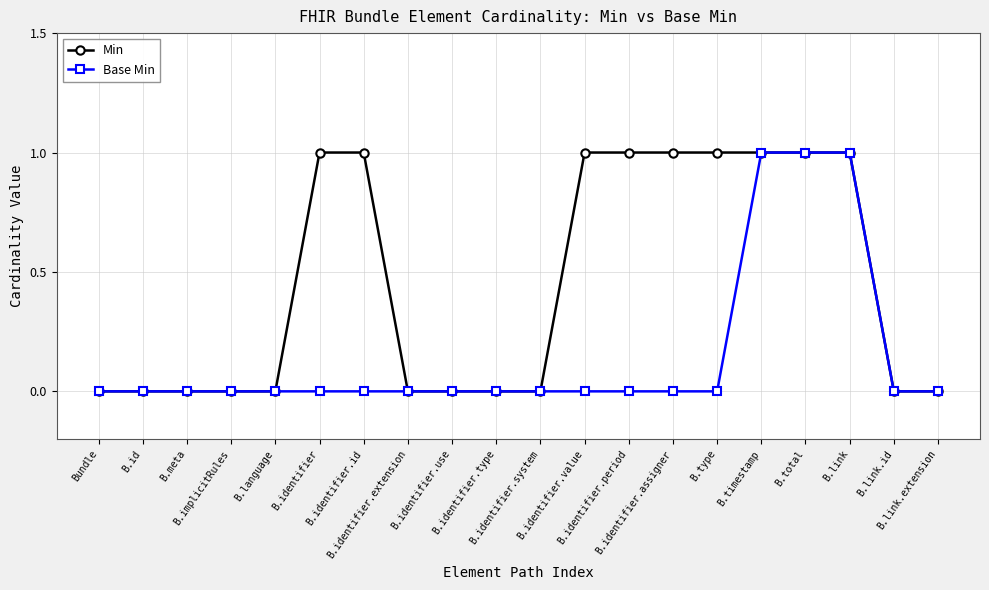

What are all the series names shown in the legend?

Min, Base Min